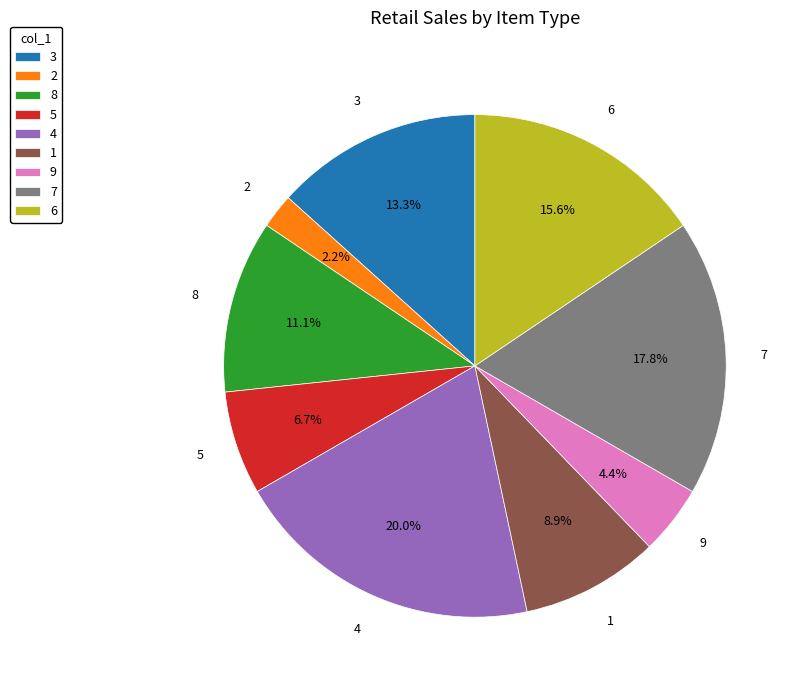

Which slice is the largest?

4